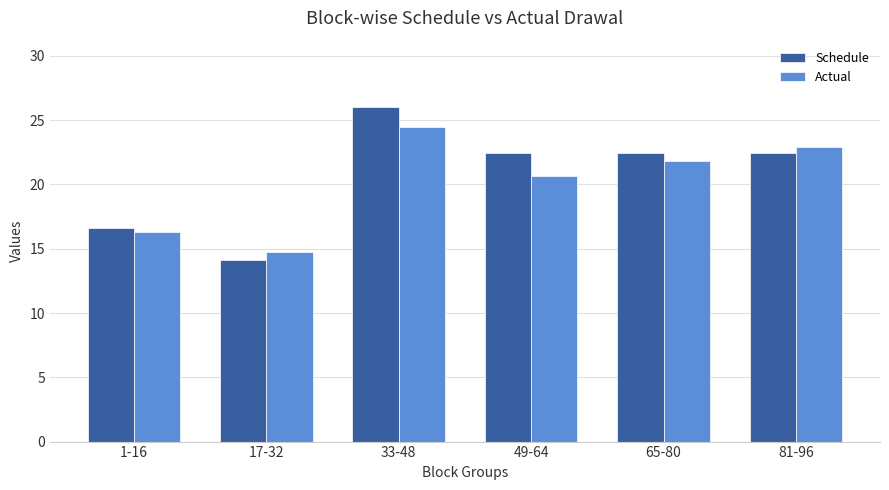

Where does the Schedule series first go above 22?

33-48